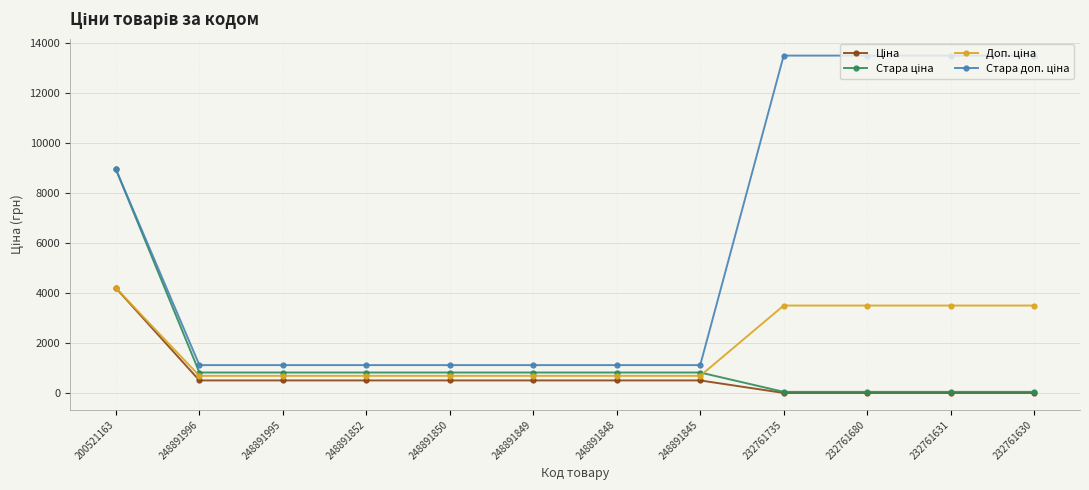

At how many categories does at least one series exceed 6351?

5